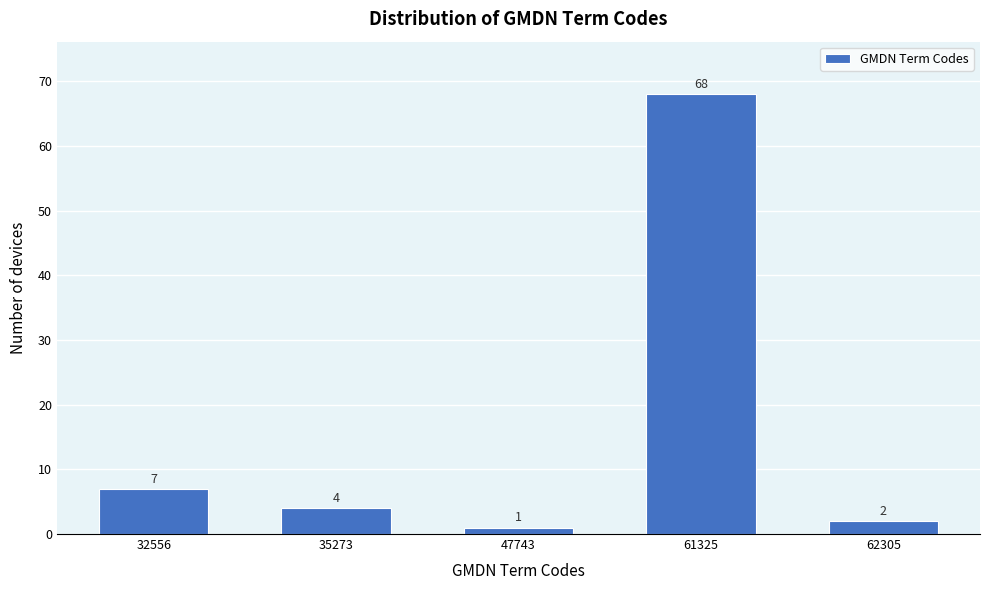

Reading left to right, what are all the values shown in this chart?

7	4	1	68	2